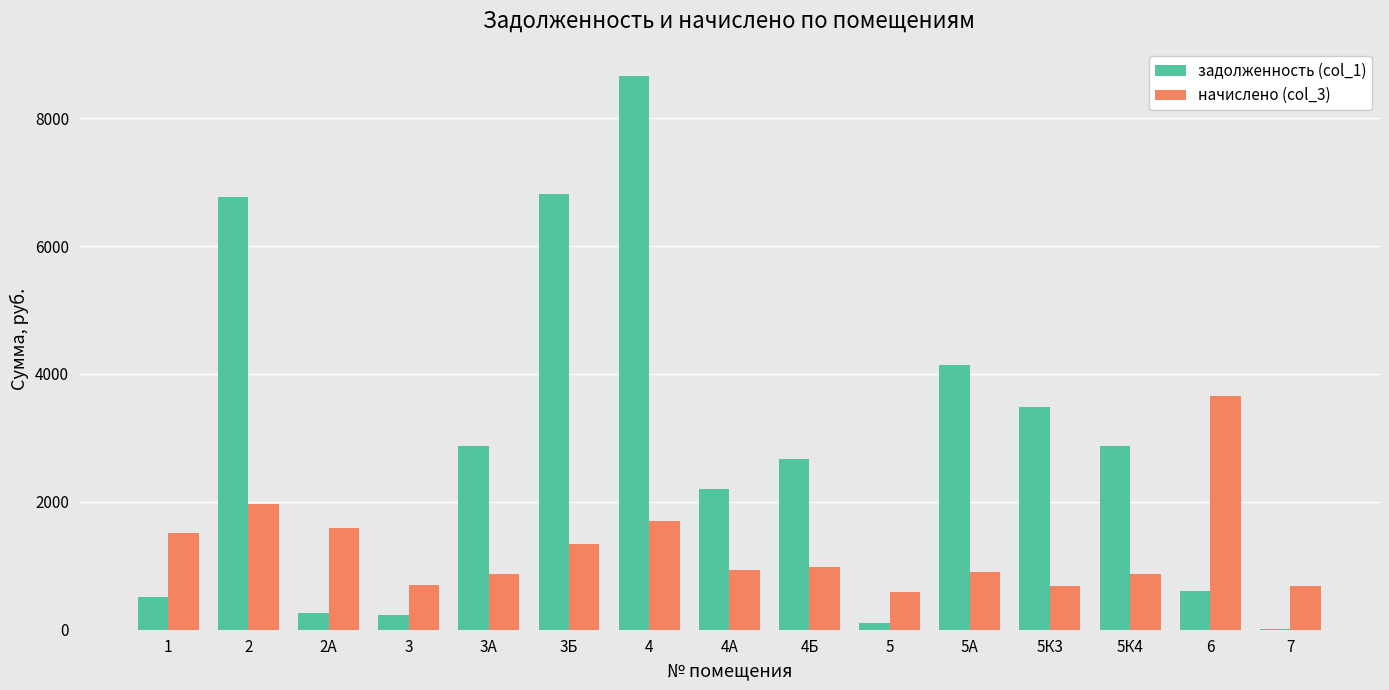

Read the начислено (col_3) value at 3.

692.9